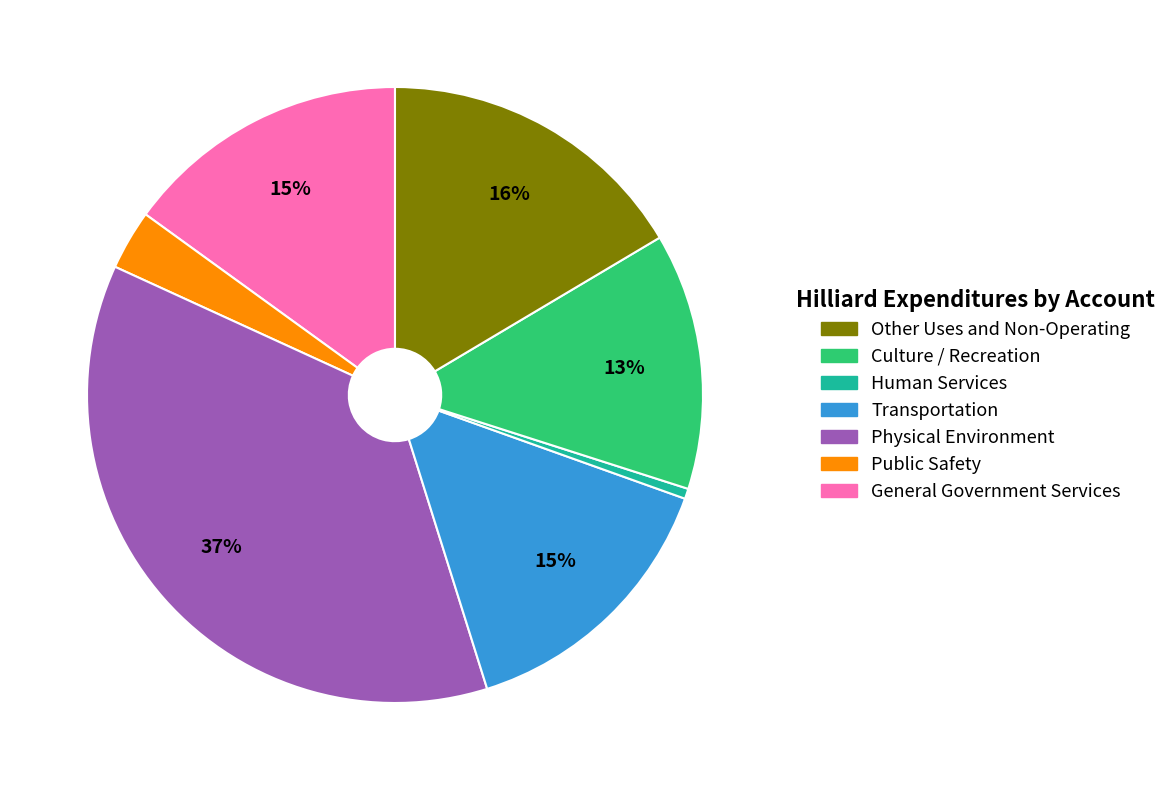

Is there a majority slice in this chart?

No